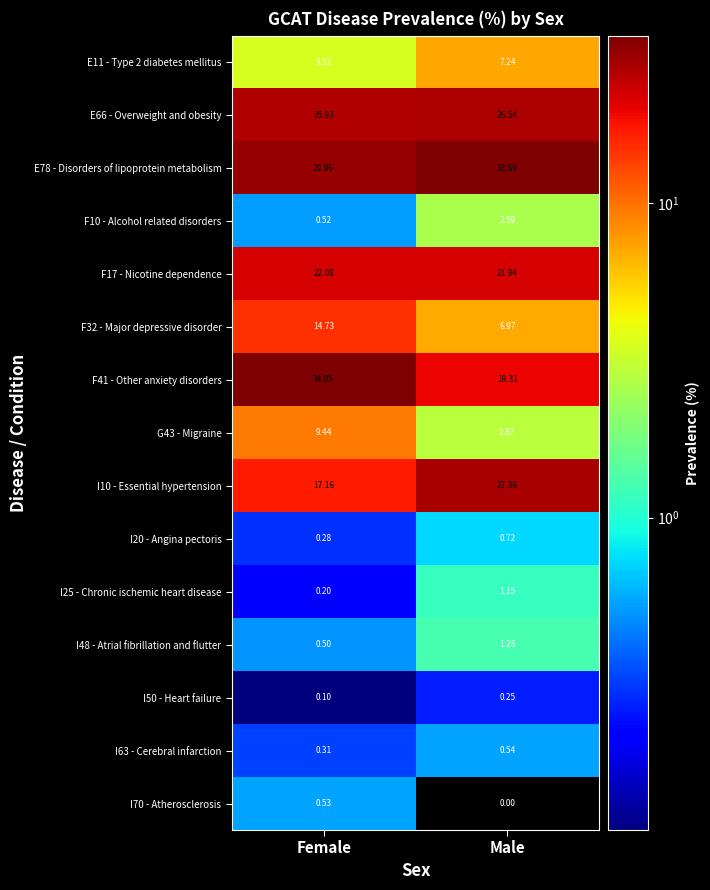

Where is F10 - Alcohol related disorders nearest to the value 1?

Female